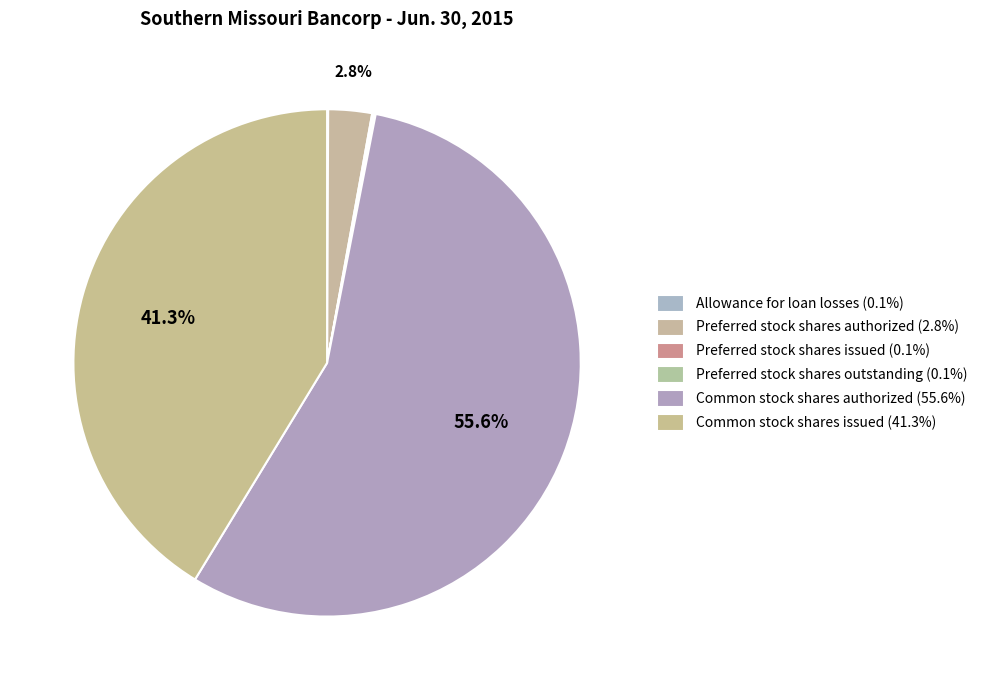

Does Allowance for loan losses account for over 50% of the chart?

No